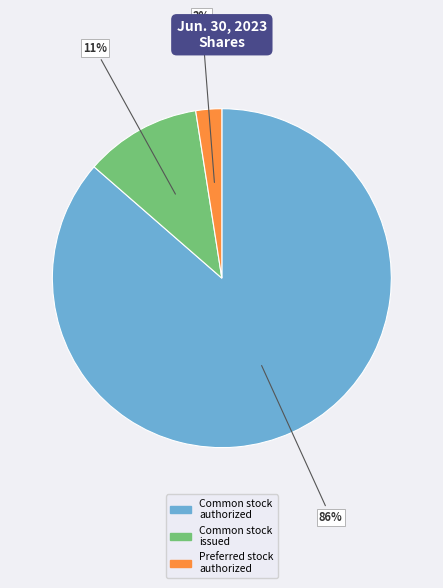

To the nearest percent, what is the average slice percentage?

33%